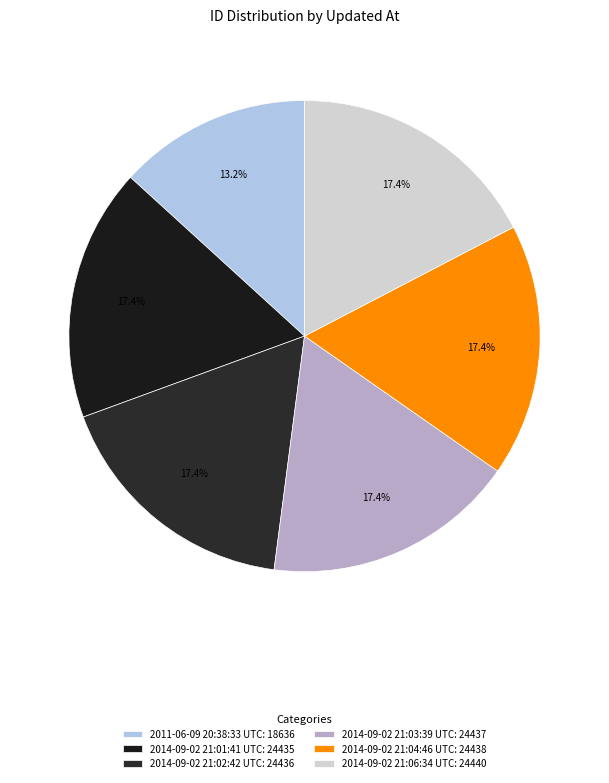

To the nearest percent, what is the difference between the largest and smallest slice percentages?

4%